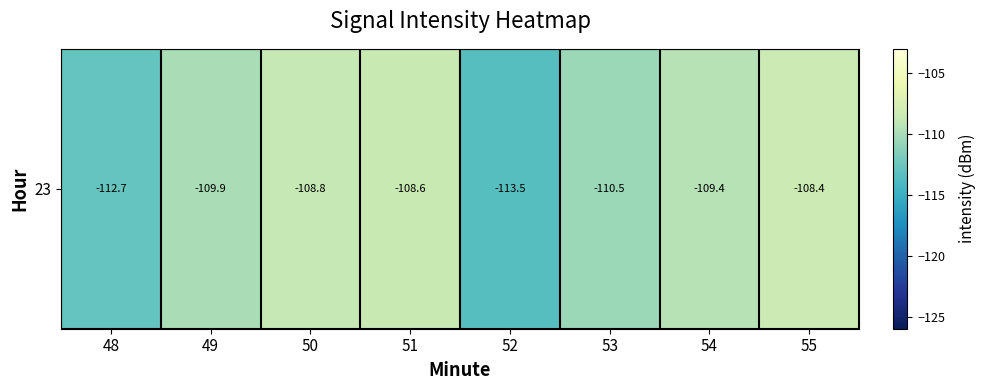

What is the minimum value shown in the chart?

-113.5